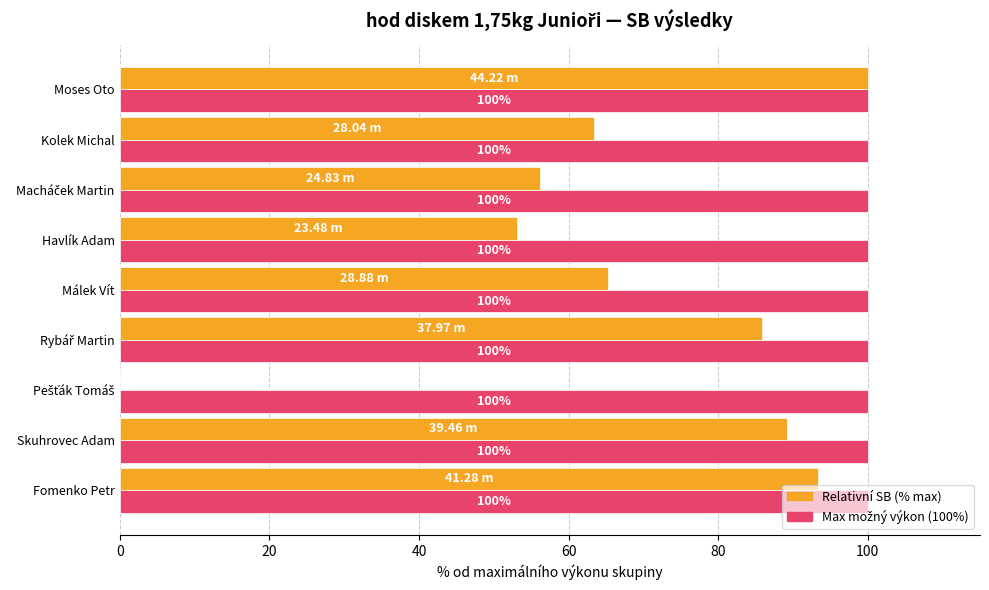

At which category is the sum across all series the highest?

Moses Oto